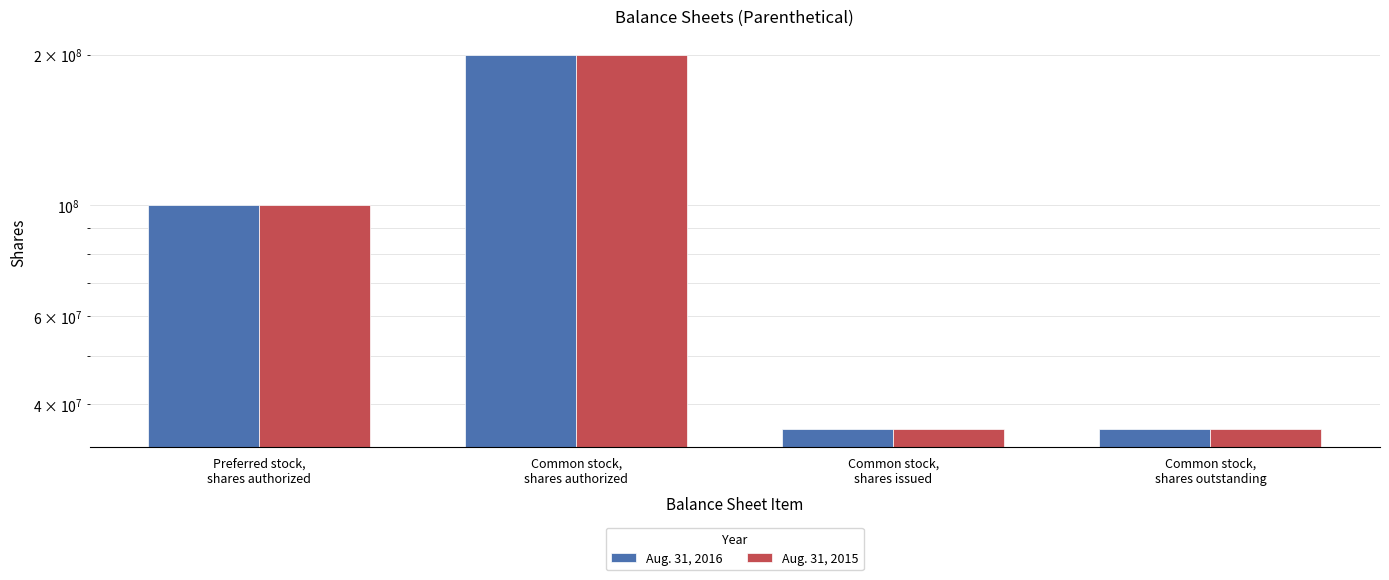

At Common stock,
shares authorized, list the series in order from largest to smallest.

Aug. 31, 2016, Aug. 31, 2015